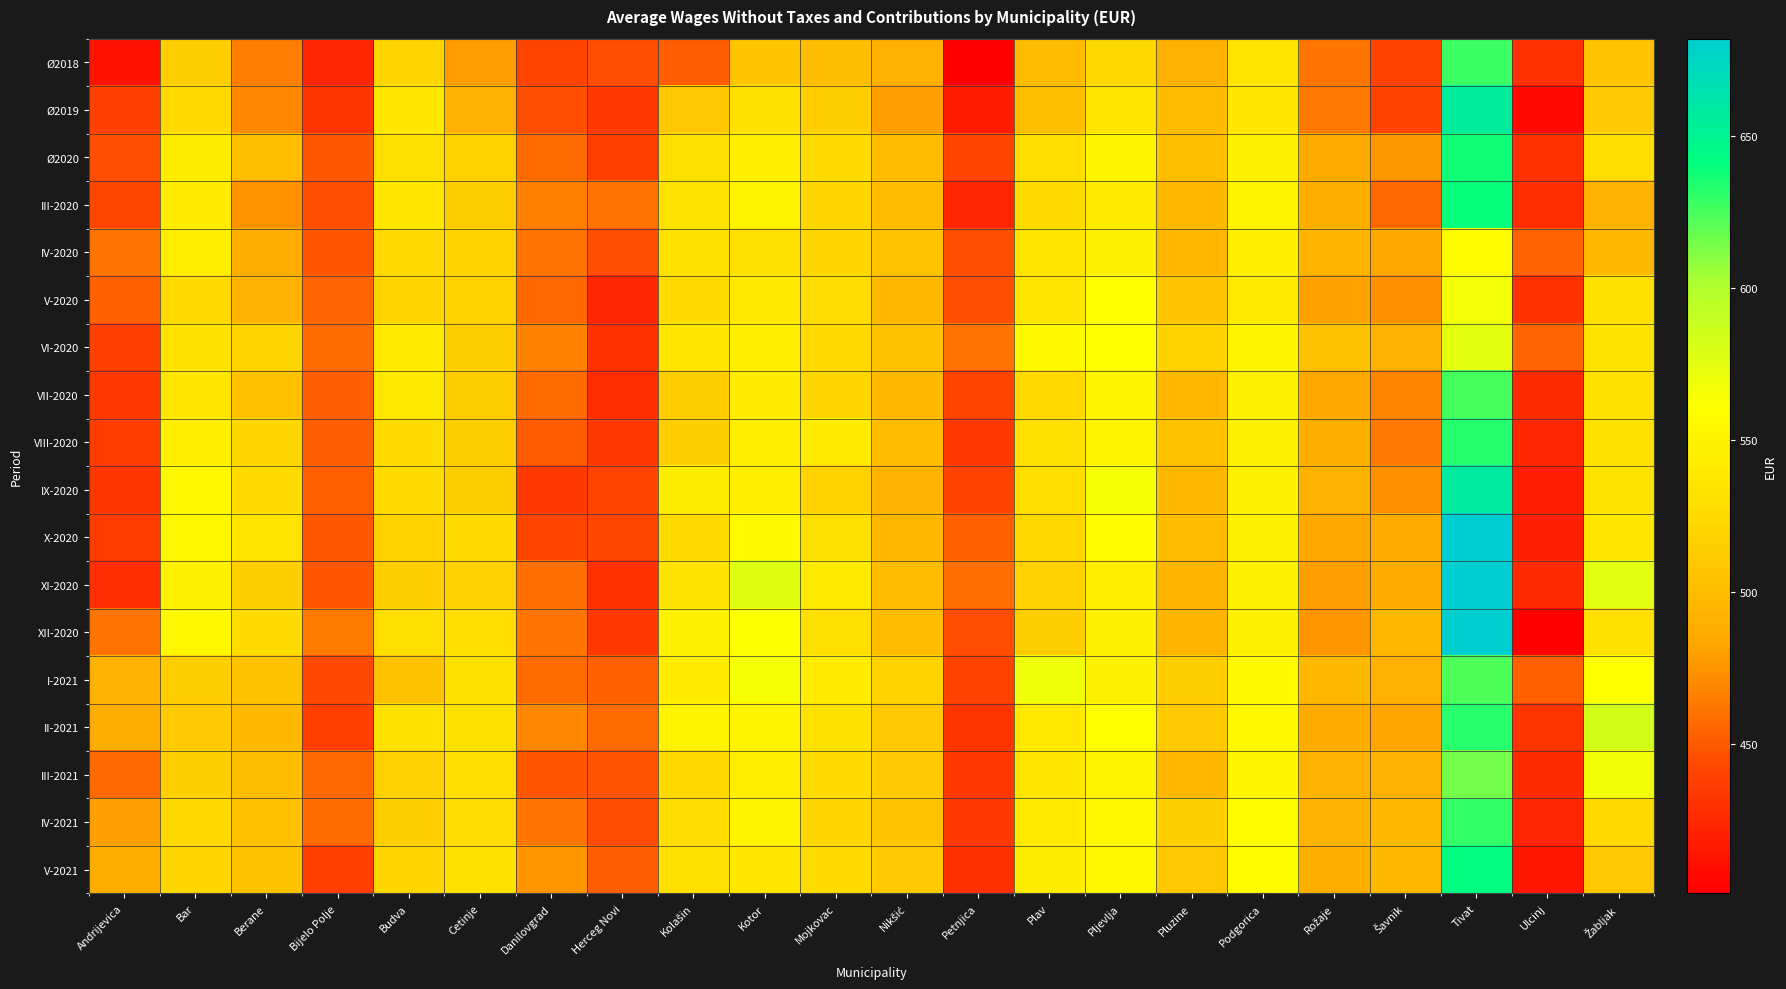

What is the difference between the highest and lowest values at Podgorica?

24